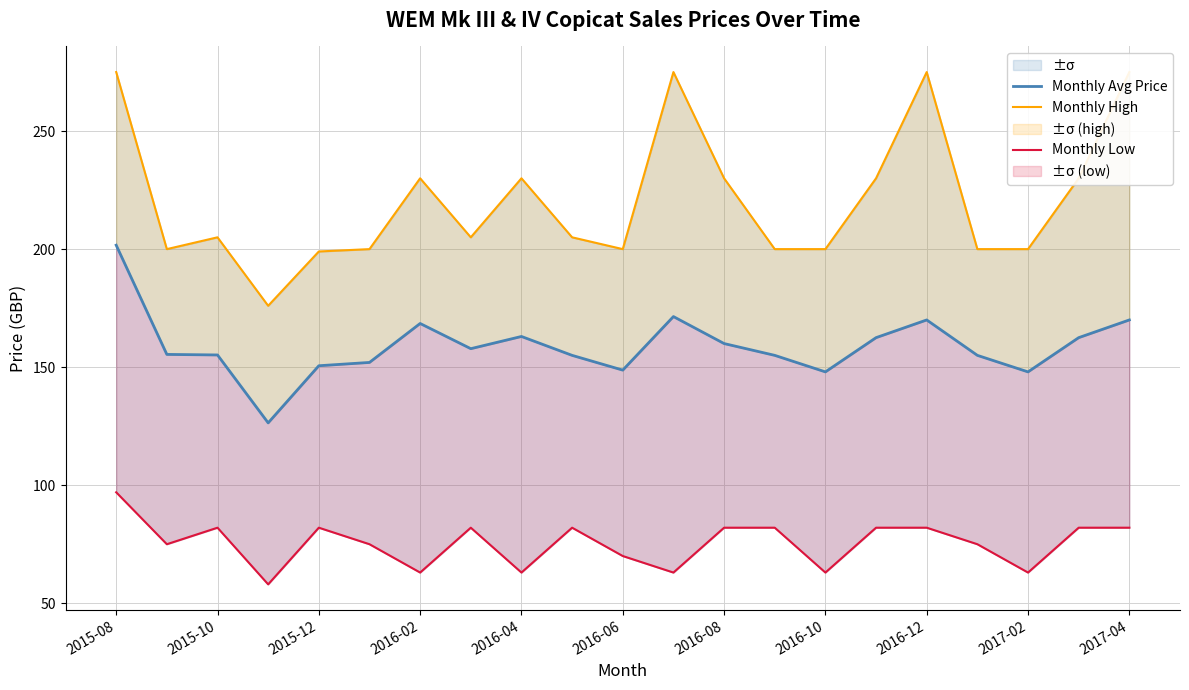

What is the lowest value of the Monthly Low series?

58.0